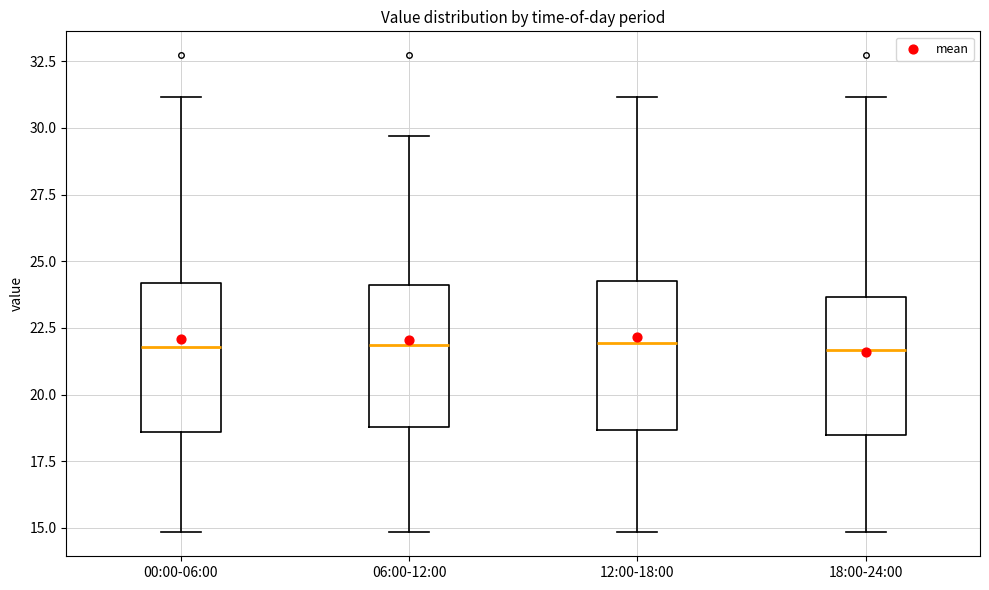

Reading left to right, read every box against the y-axis: the position of its median line, the range the box covers, and the ends of its whiskers. The values are not printed on the chart, so give them approximately, as read against the axis.

00:00-06:00: median 22.0, box 18.5 to 24.0, whiskers 15.0 to 31.0
06:00-12:00: median 22.0, box 19.0 to 24.0, whiskers 15.0 to 29.5
12:00-18:00: median 22.0, box 18.5 to 24.5, whiskers 15.0 to 31.0
18:00-24:00: median 21.5, box 18.5 to 23.5, whiskers 15.0 to 31.0